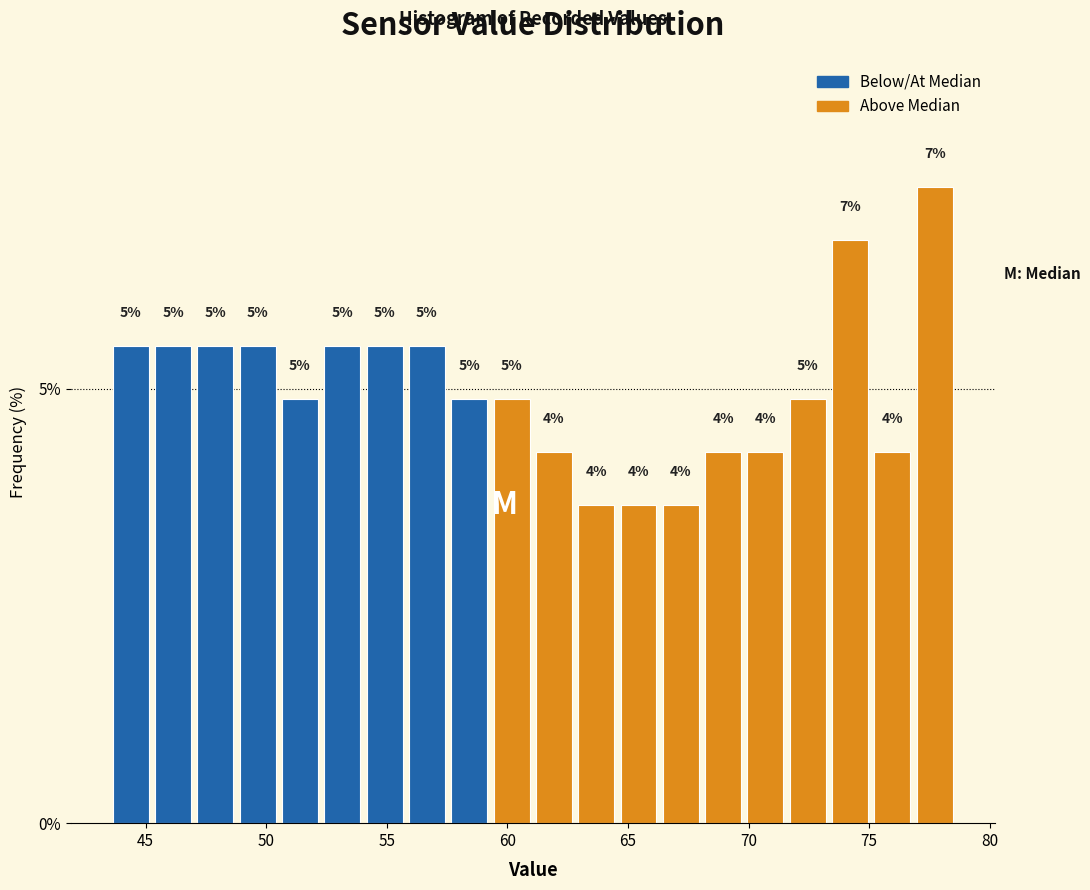

Read against the x-axis, roughly where is the centre of the tallest bar?

77.5